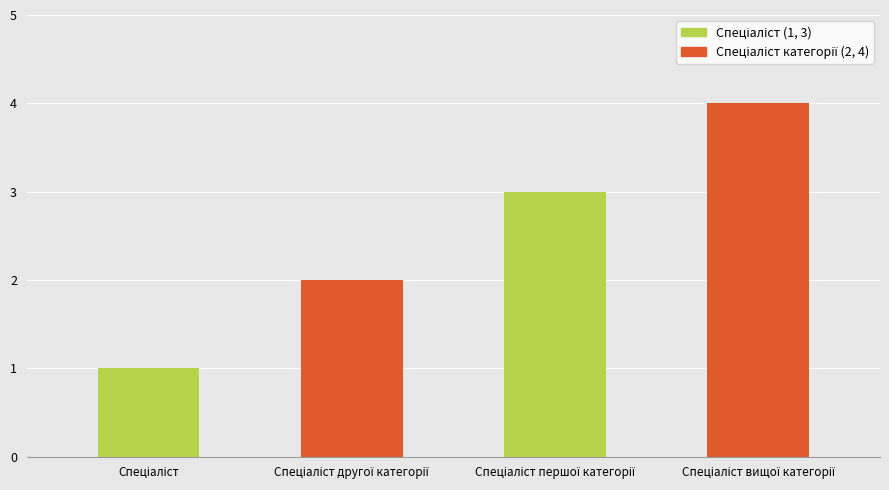

What is the maximum value shown in the chart?

4